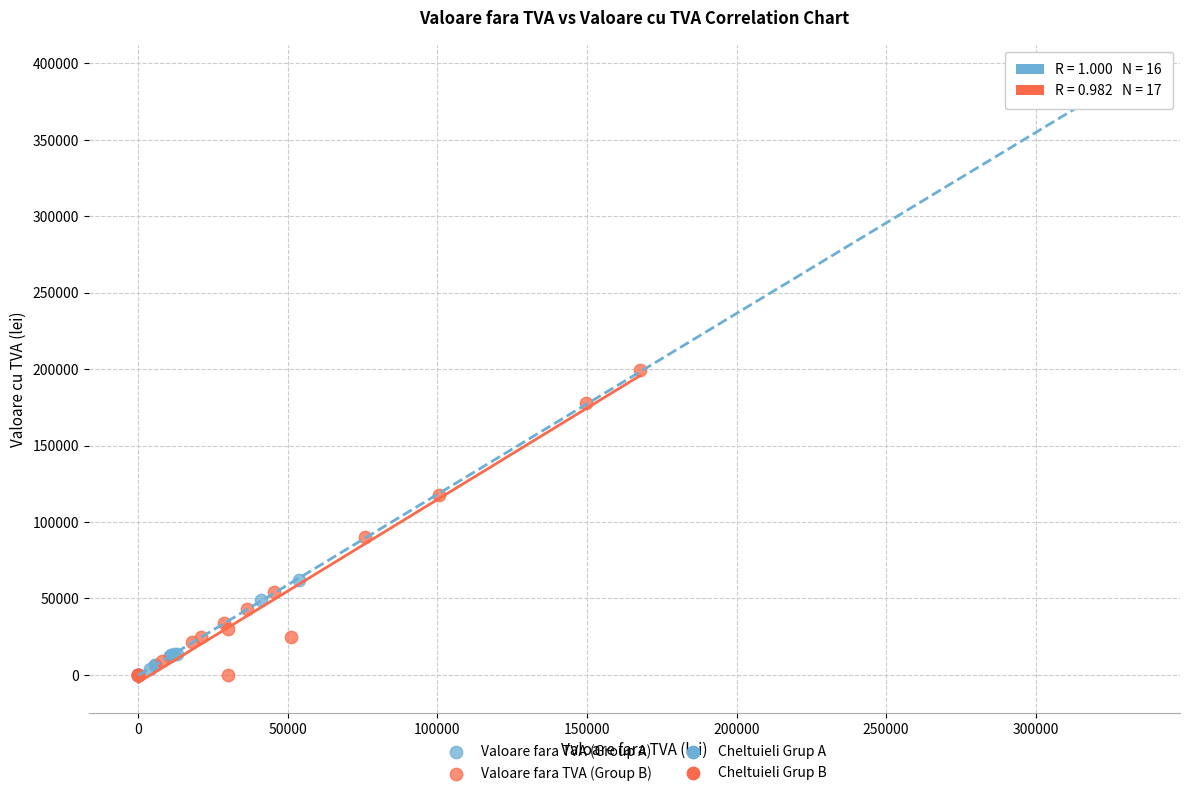

Which series contains the highest Y value?

Valoare fara TVA (Group A)